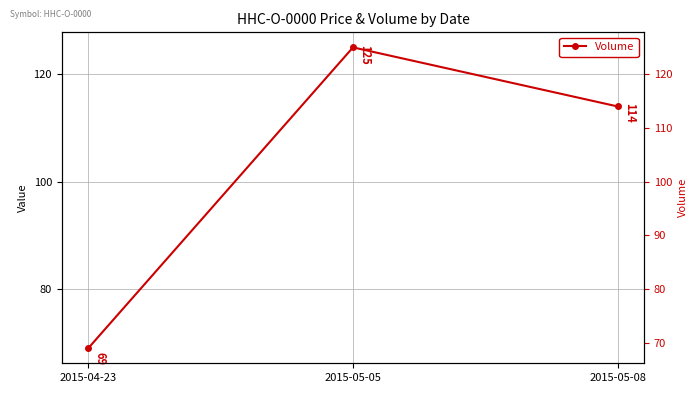

Between 2015-05-05 and 2015-04-23, which is larger?

2015-05-05